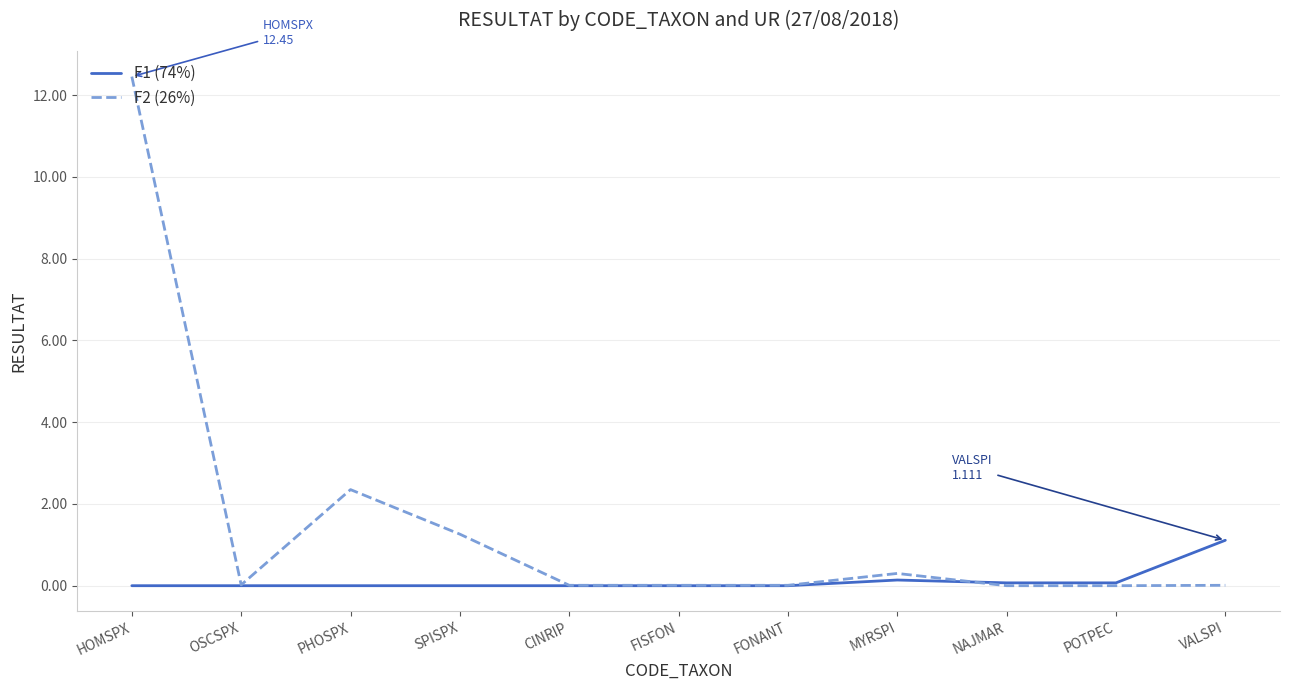

What are all the series names shown in the legend?

F1 (74%), F2 (26%)